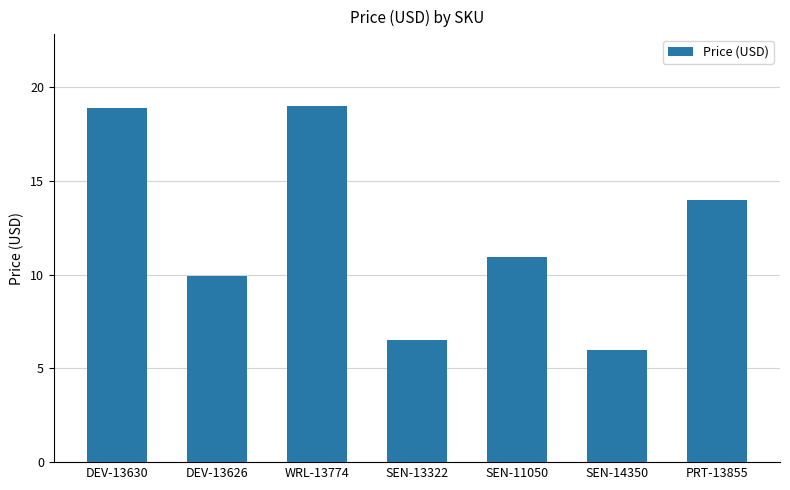

What value does the data have at WRL-13774?

19.0